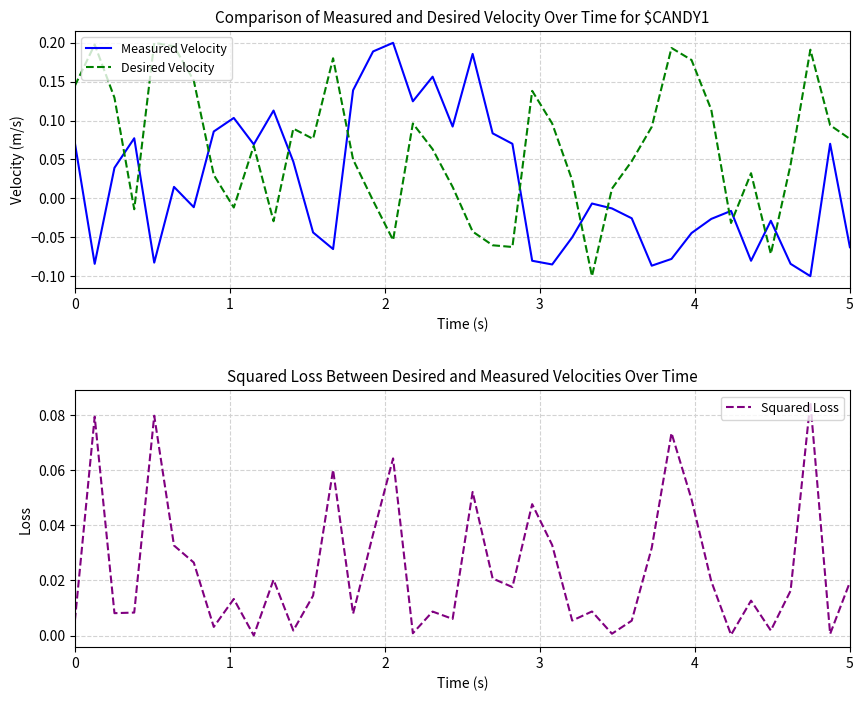

Count the number of categories in the chart.

40